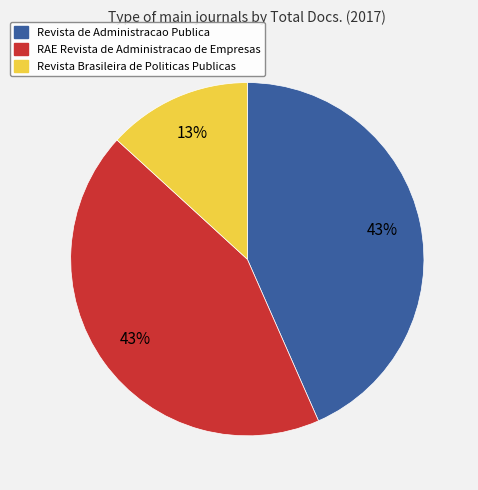

Does Revista Brasileira de Politicas Publicas account for over 50% of the chart?

No